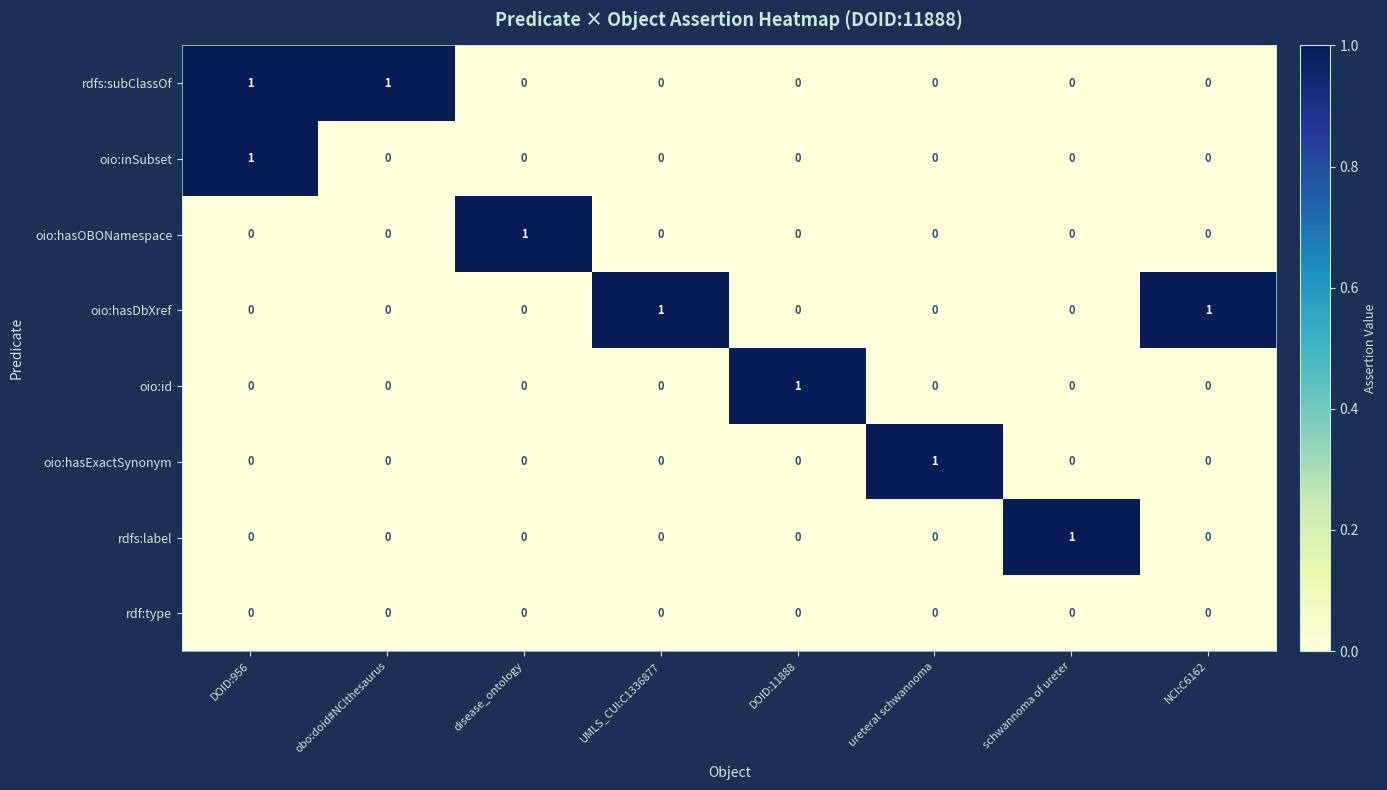

At how many categories does at least one series exceed 0?

8